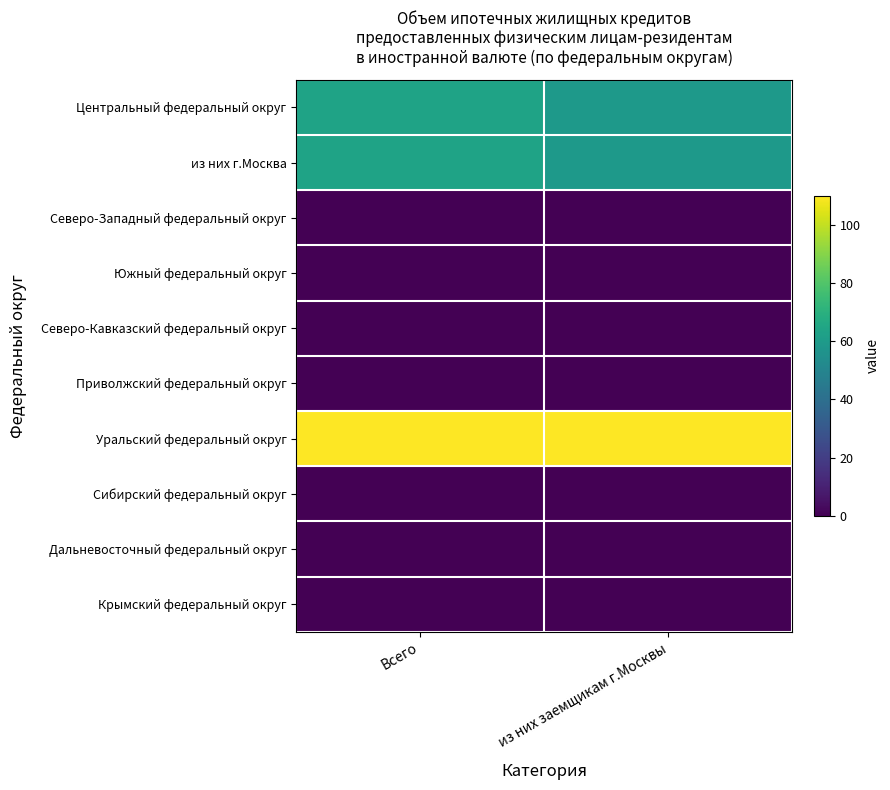

What is the total value across all series at из них заемщикам г.Москвы?

228